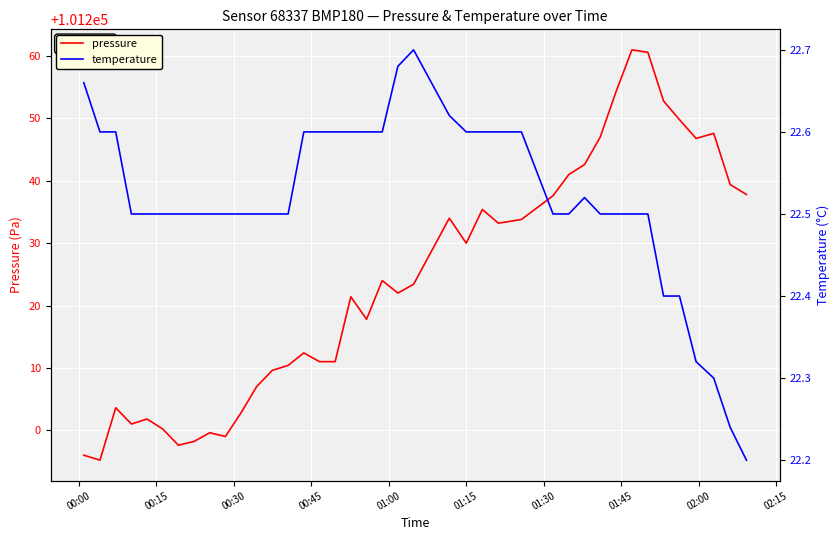

Does the chart display data point markers on the line(s)?

No